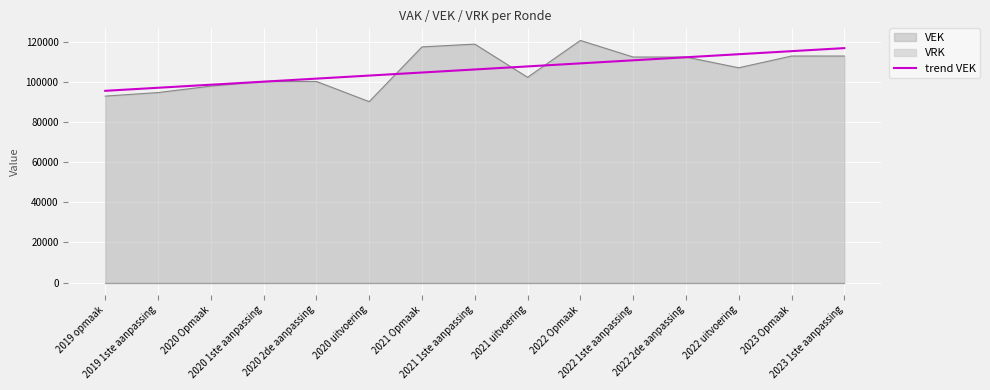

How many lines are shown in the chart?

1